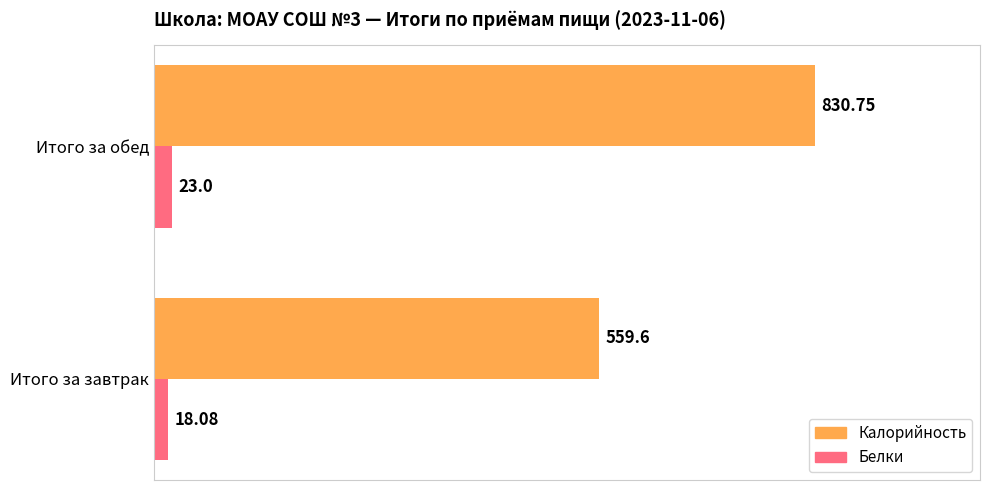

At which label is Калорийность closest to 695?

Итого за завтрак